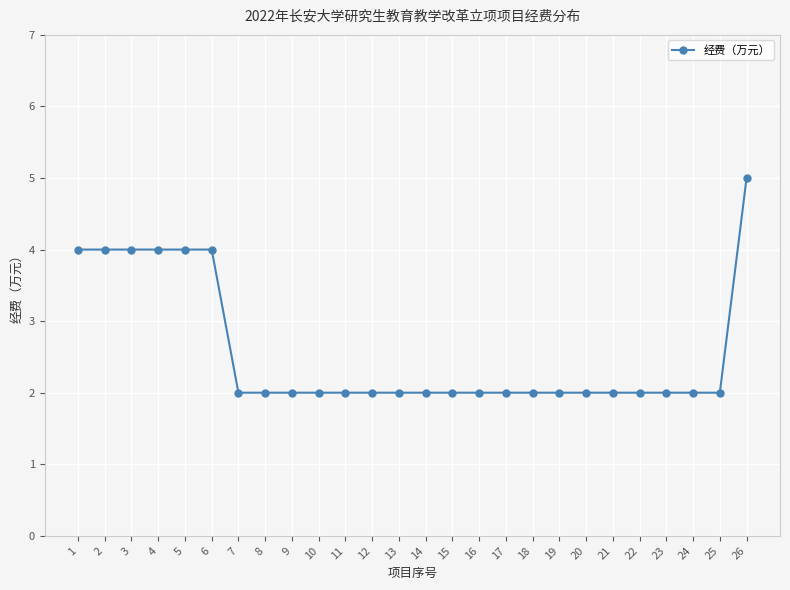

At which category does the chart reach its peak across all series?

26